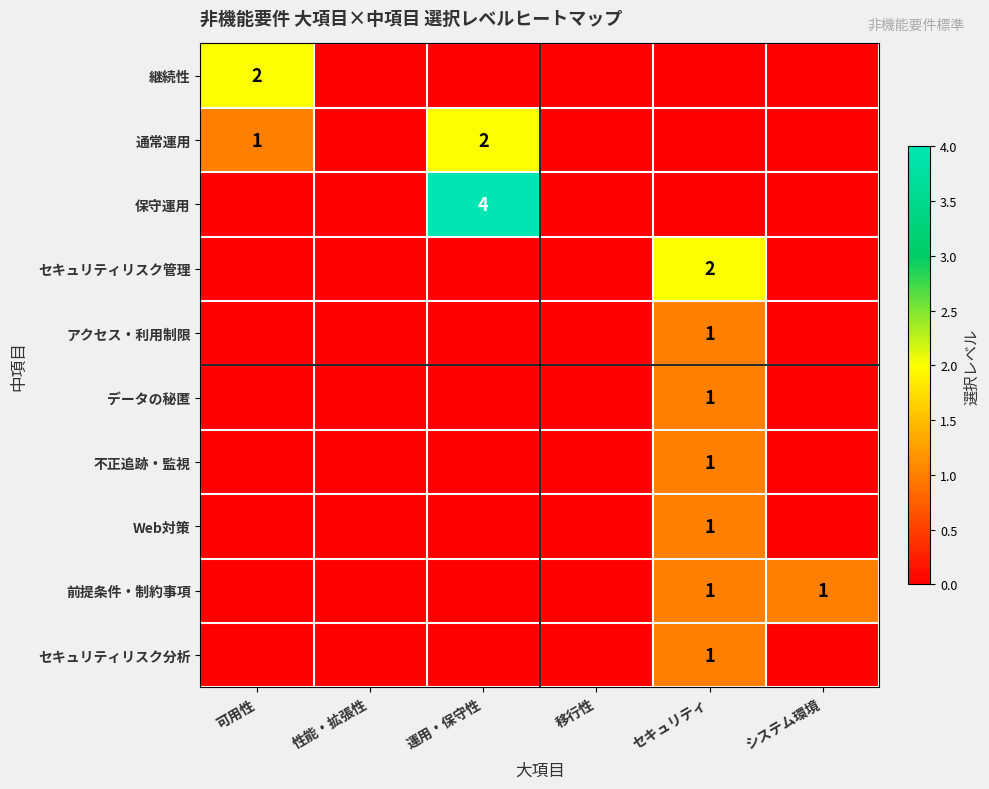

The value of セキュリティリスク分析 at セキュリティ is 1. True or false?

True